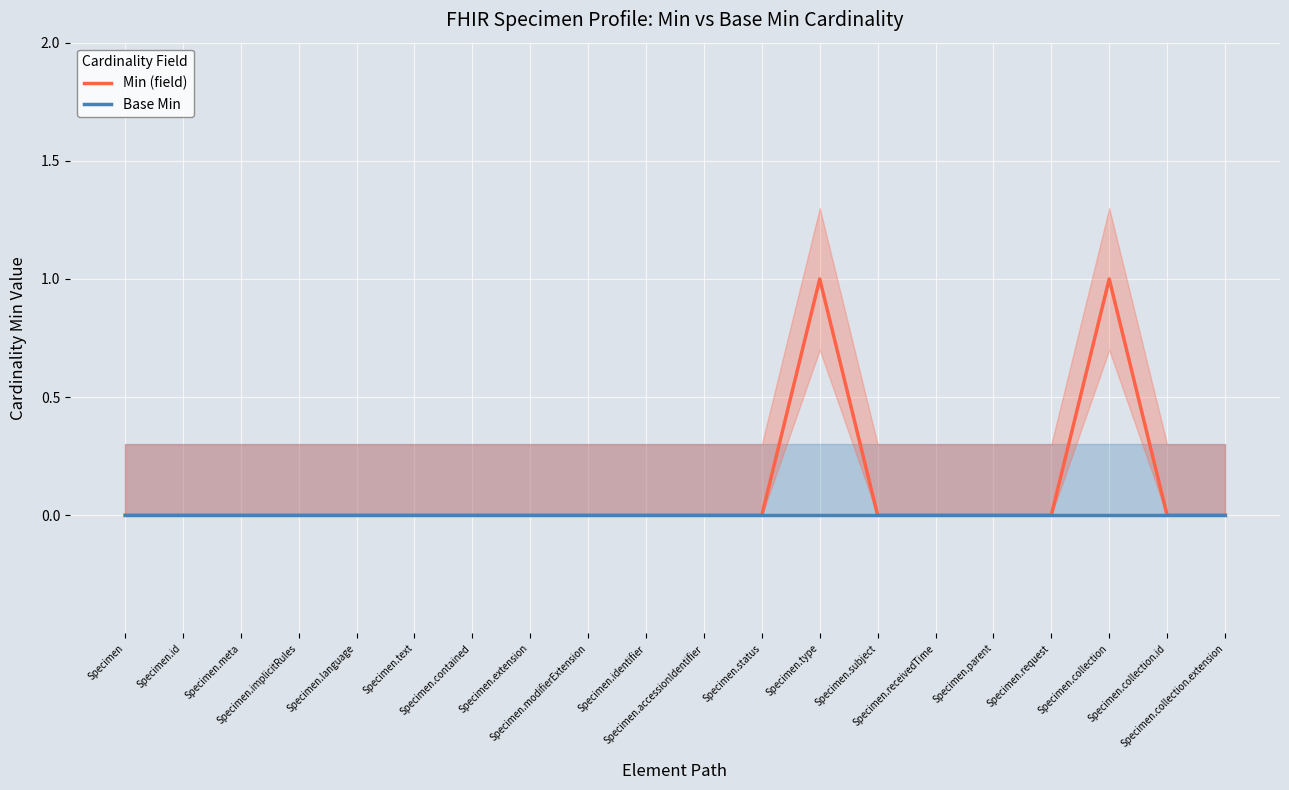

Rank the categories by Base Min value from lowest to highest.

Specimen, Specimen.id, Specimen.meta, Specimen.implicitRules, Specimen.language, Specimen.text, Specimen.contained, Specimen.extension, Specimen.modifierExtension, Specimen.identifier, Specimen.accessionIdentifier, Specimen.status, Specimen.type, Specimen.subject, Specimen.receivedTime, Specimen.parent, Specimen.request, Specimen.collection, Specimen.collection.id, Specimen.collection.extension